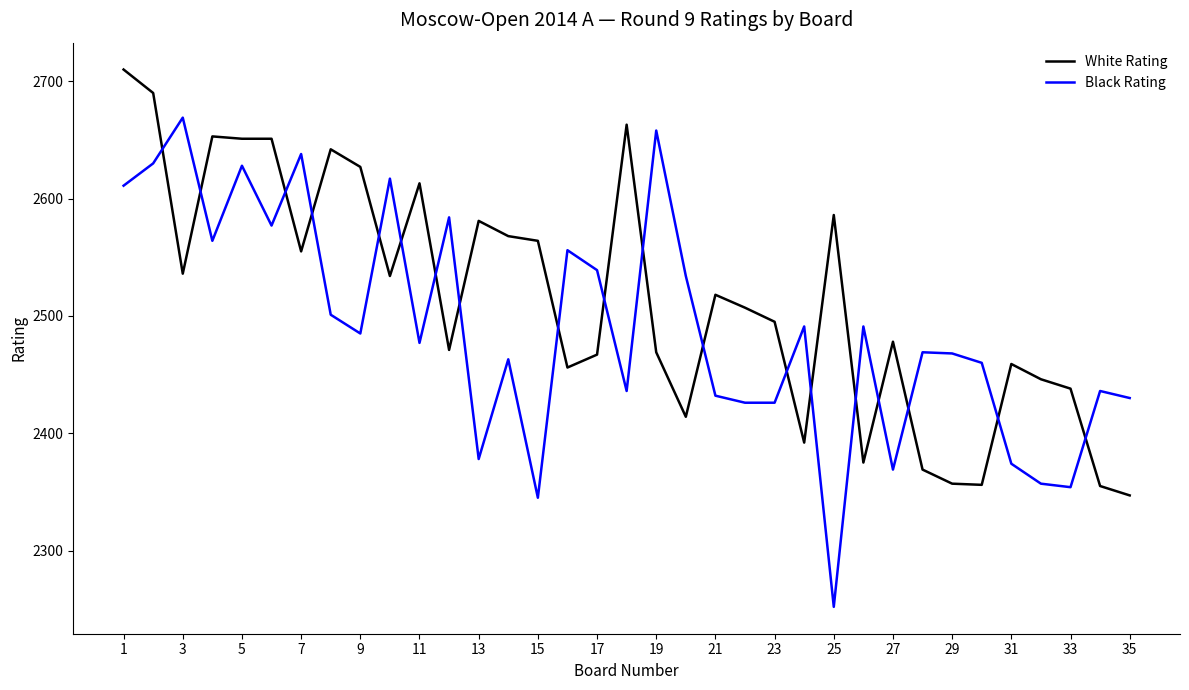

Which series has the largest total across all categories?

White Rating